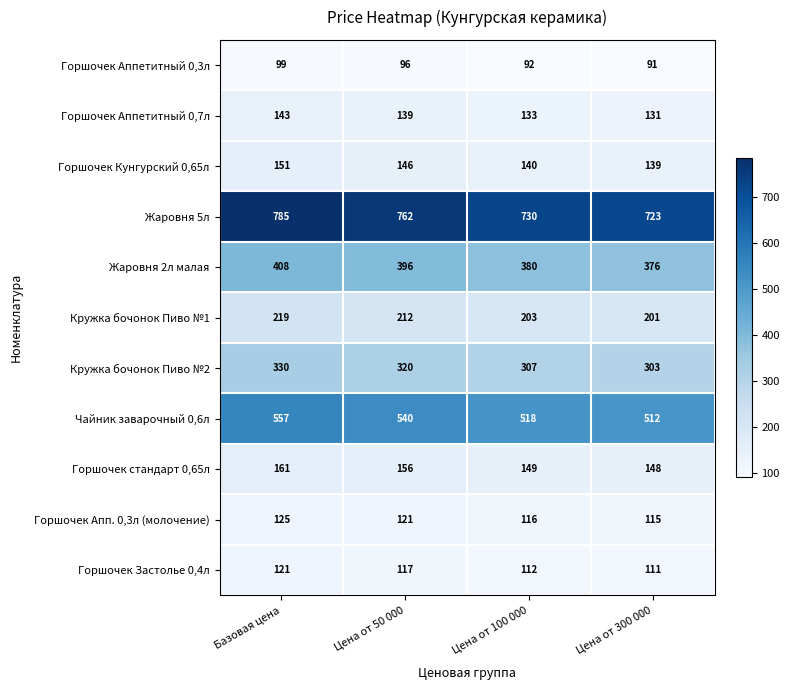

Which series changed the most between Базовая цена and Цена от 300 000?

Жаровня 5л